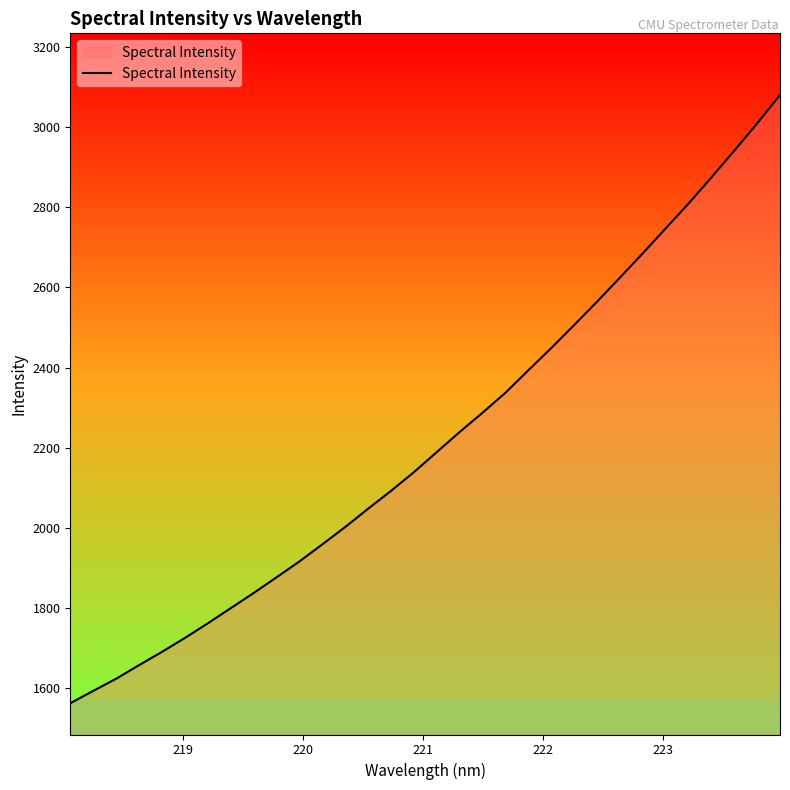

What is the minimum value shown in the chart?

1561.1